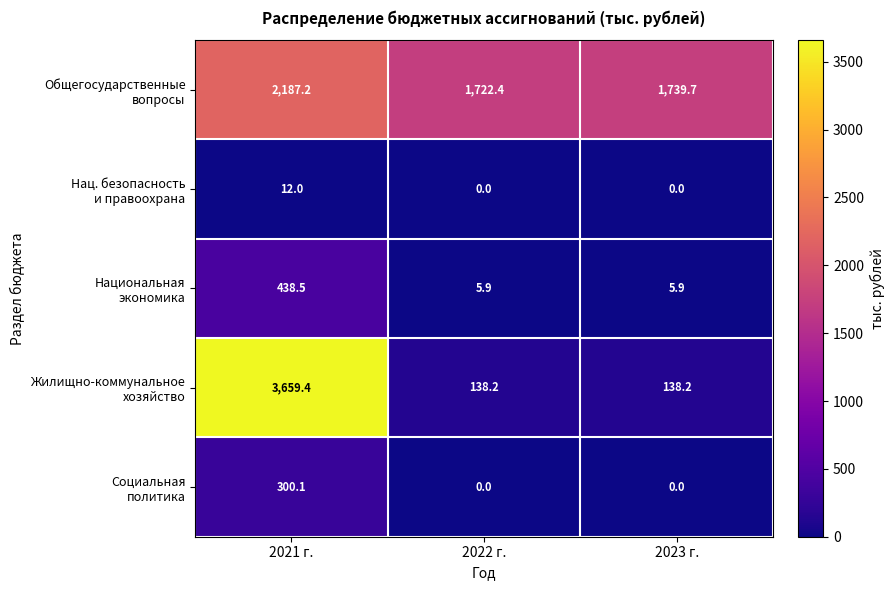

What is the difference between the highest and lowest values at 2022 г.?

1722.4